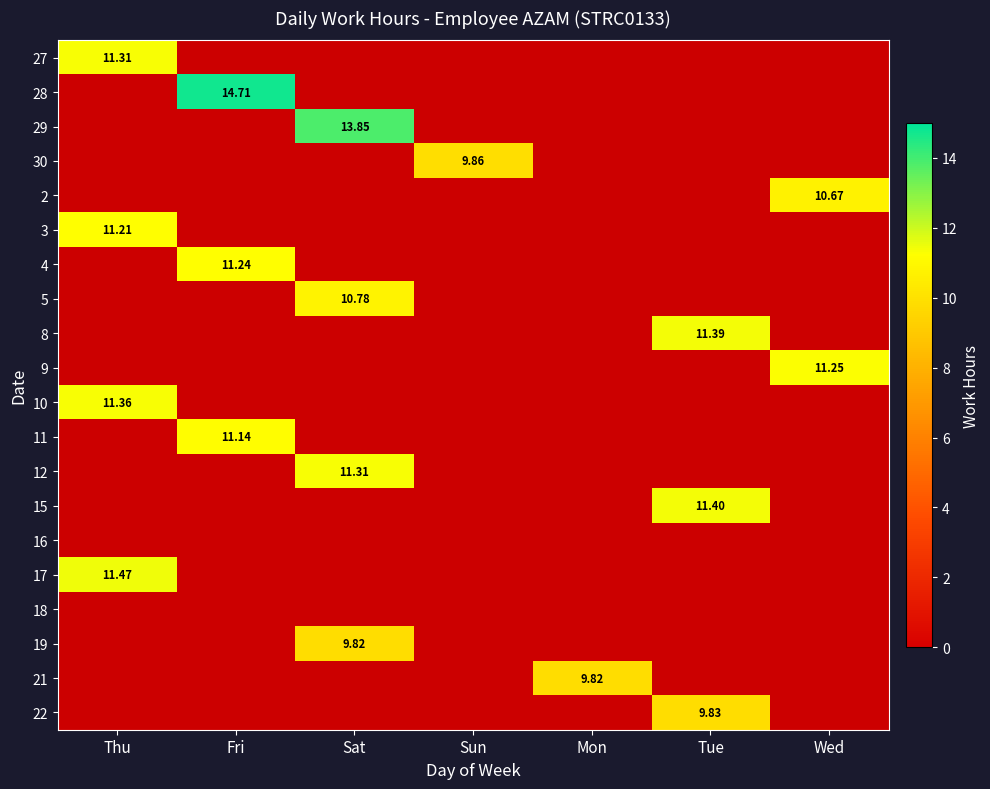

Rank the series by their maximum value, from lowest to highest.

16, 18, 19, 21, 22, 30, 2, 5, 11, 3, 4, 9, 27, 12, 10, 8, 15, 17, 29, 28